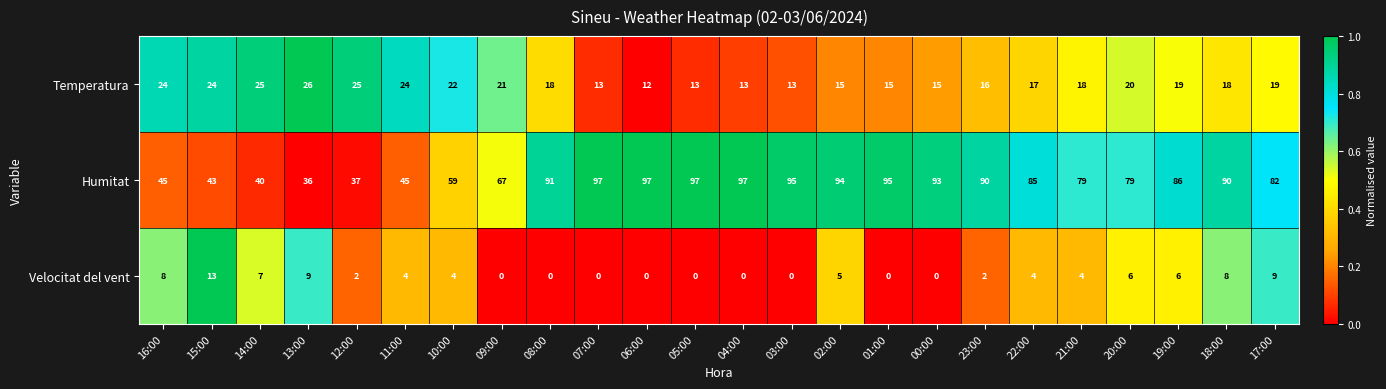

What is the sum of the Temperatura values at 10:00 and 03:00?

35